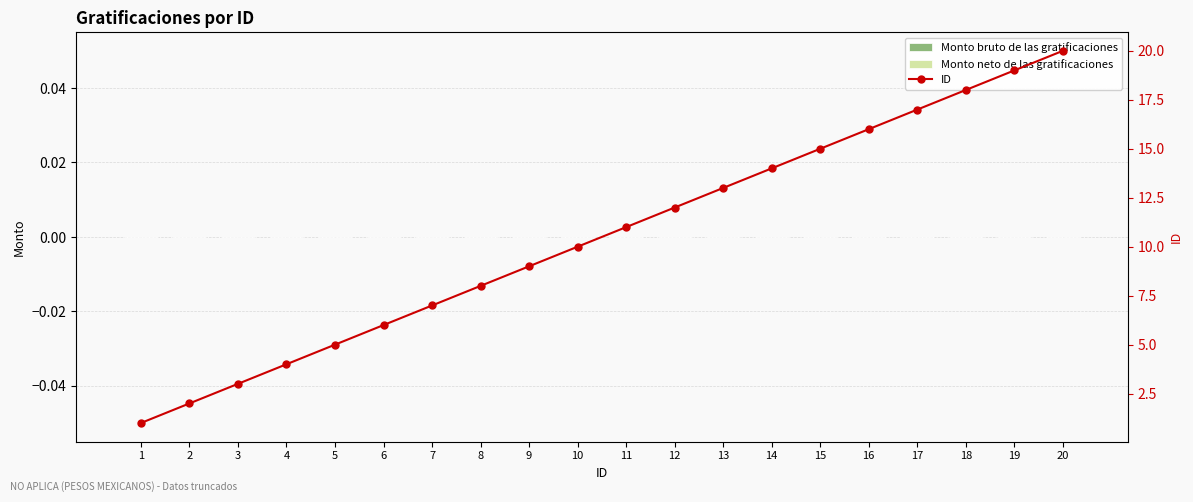

Between 5 and 1, which is larger?

5